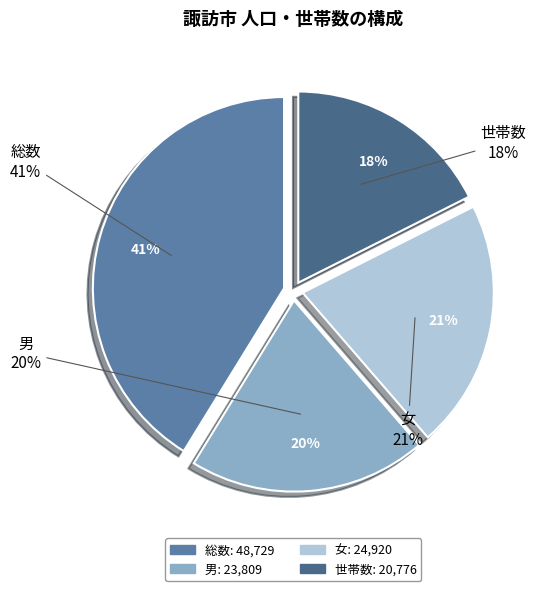

What is the change in value from 男 to 女?

+1111